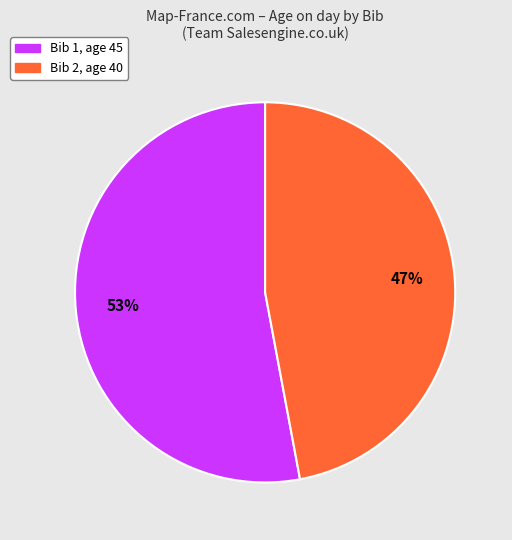

To the nearest percent, what is the average slice percentage?

50%